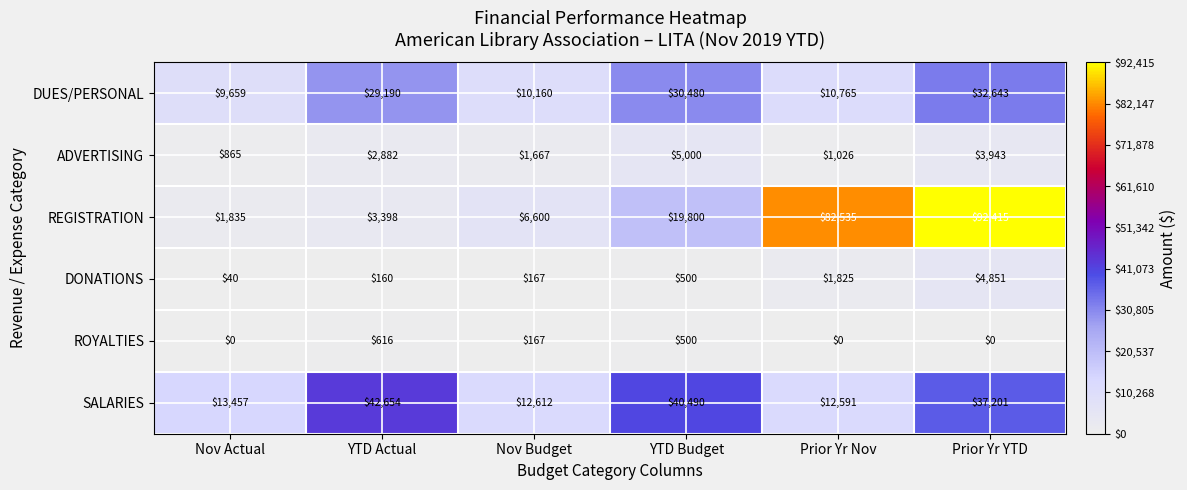

How many categories are shown in the chart?

6